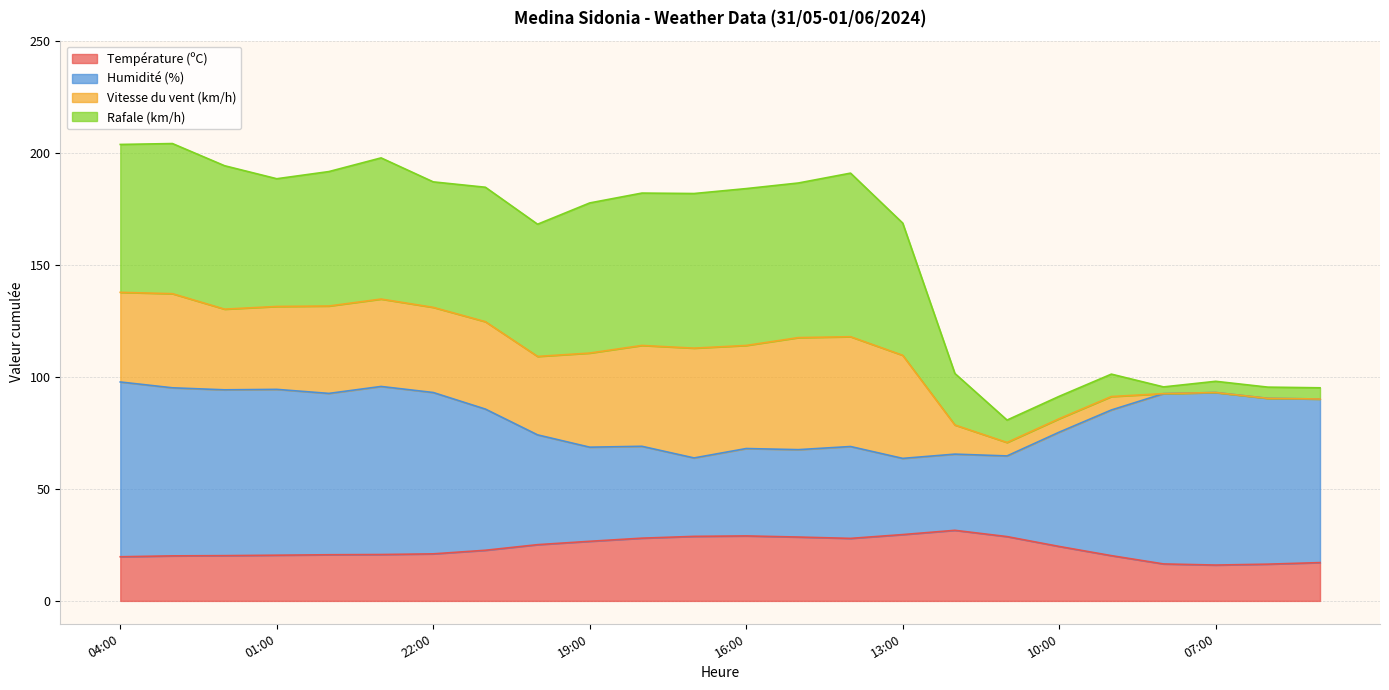

What is the minimum value for Température (ºC)?

16.0